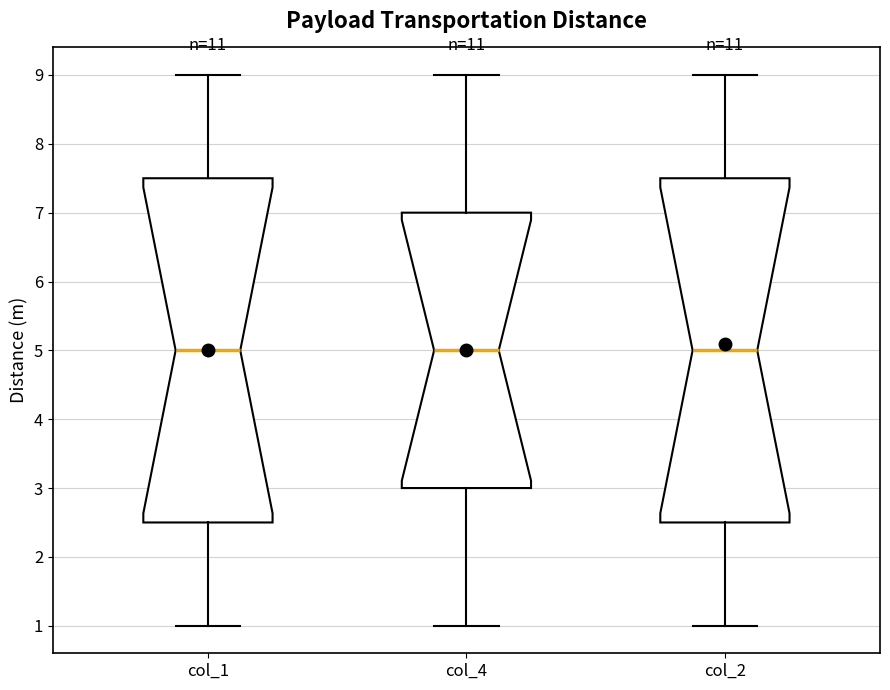

Where is the upper edge of the box for col_1 on the y-axis? The values are not printed on the chart, so give them approximately, as read against the axis.

7.5